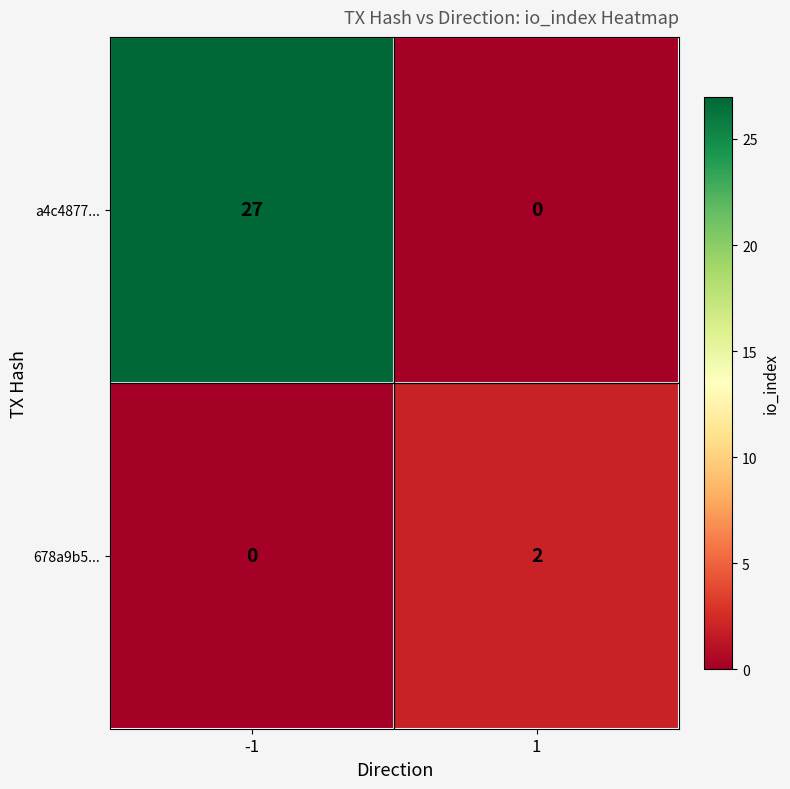

What is the difference between the highest and lowest values at 1?

2